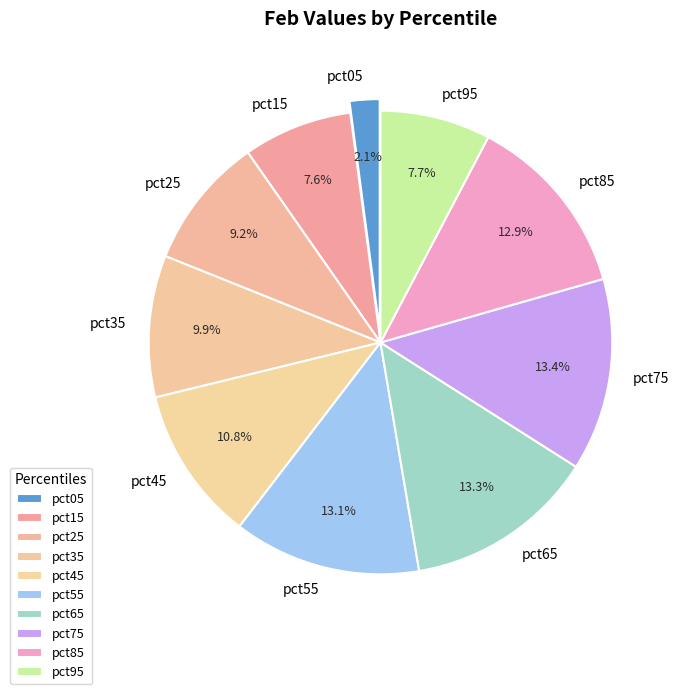

What is the smallest slice in the pie chart?

pct05